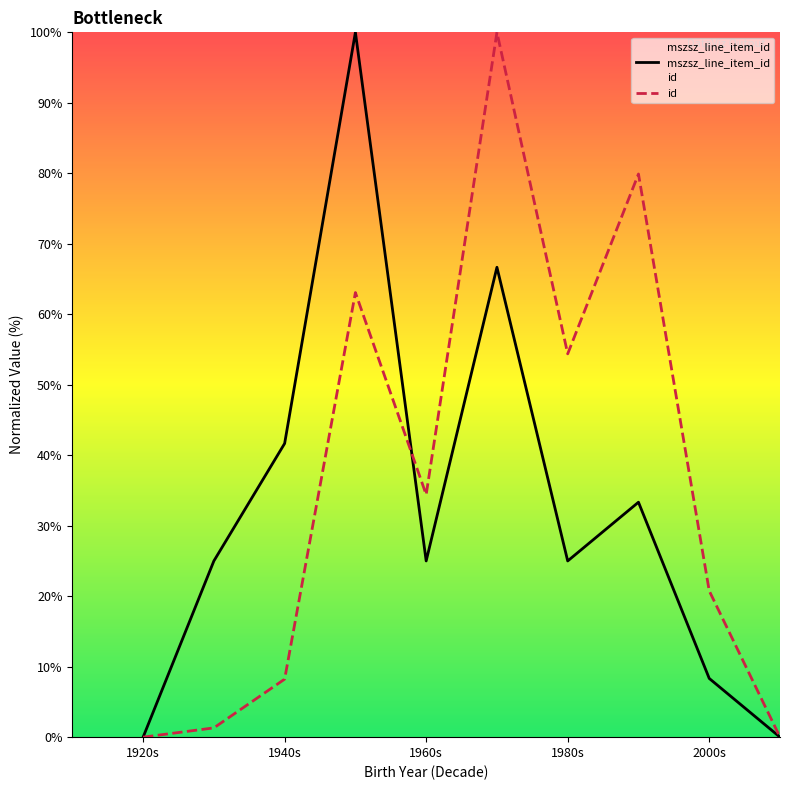

Reading right to left, extract all data points from this chart.

mszsz_line_item_id: 0.0	8.3	33.3	25.0	66.7	25.0	100.0	41.7	25.0	0.0
id: 0.0	20.8	79.9	54.4	100.0	34.4	63.1	8.2	1.3	0.0